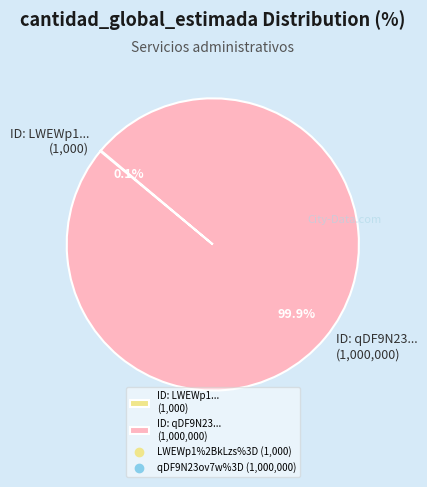

What is the majority slice?

ID: qDF9N23... (1,000,000)